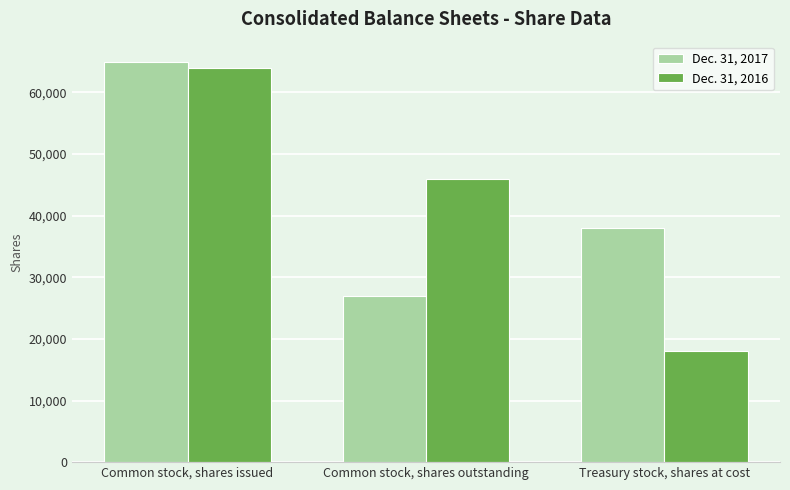

Reading left to right, list all the values displayed in this chart.

Dec. 31, 2017: Common stock, shares issued=65000	Common stock, shares outstanding=27000	Treasury stock, shares at cost=38000
Dec. 31, 2016: Common stock, shares issued=64000	Common stock, shares outstanding=46000	Treasury stock, shares at cost=18000